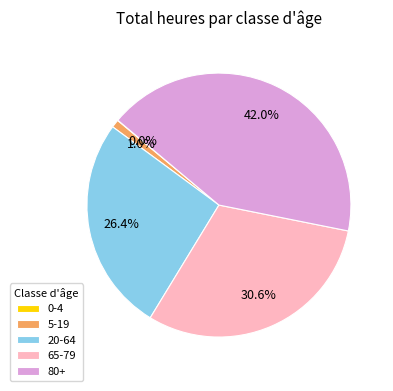

Which category has the biggest portion of the pie?

80+